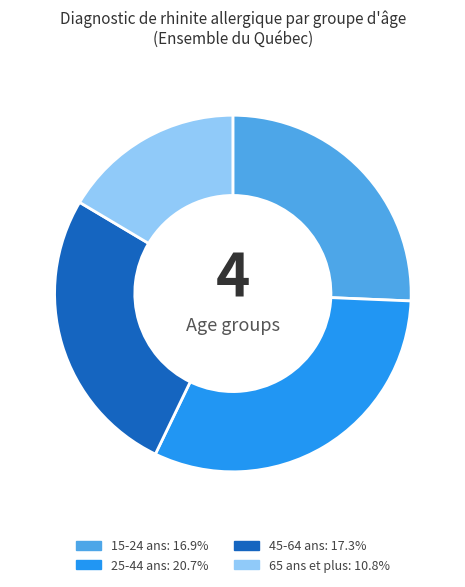

Which slice is the smallest?

65 ans et plus